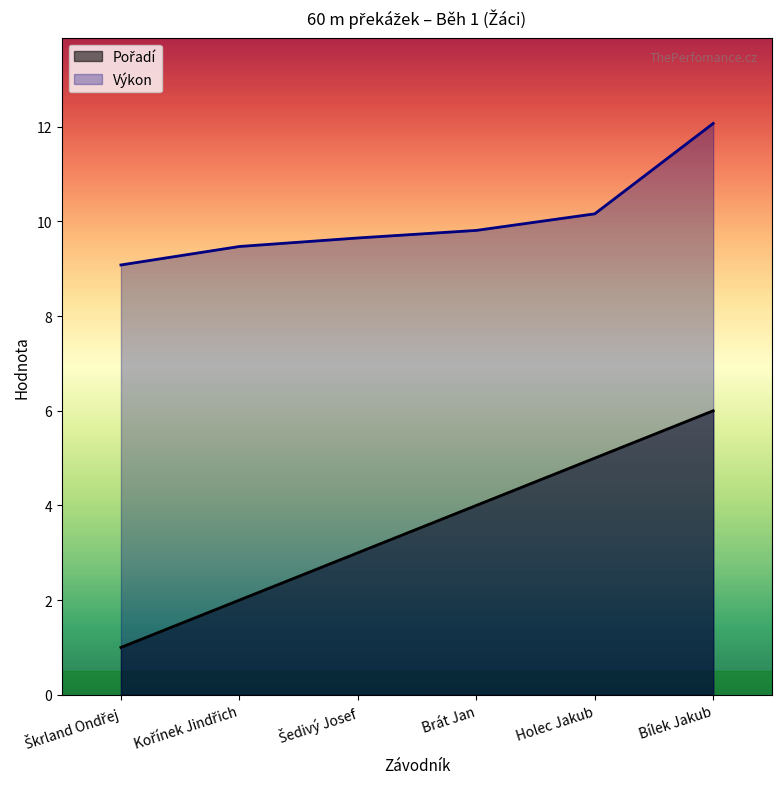

Which label corresponds to the smallest value in the chart?

Škrland Ondřej